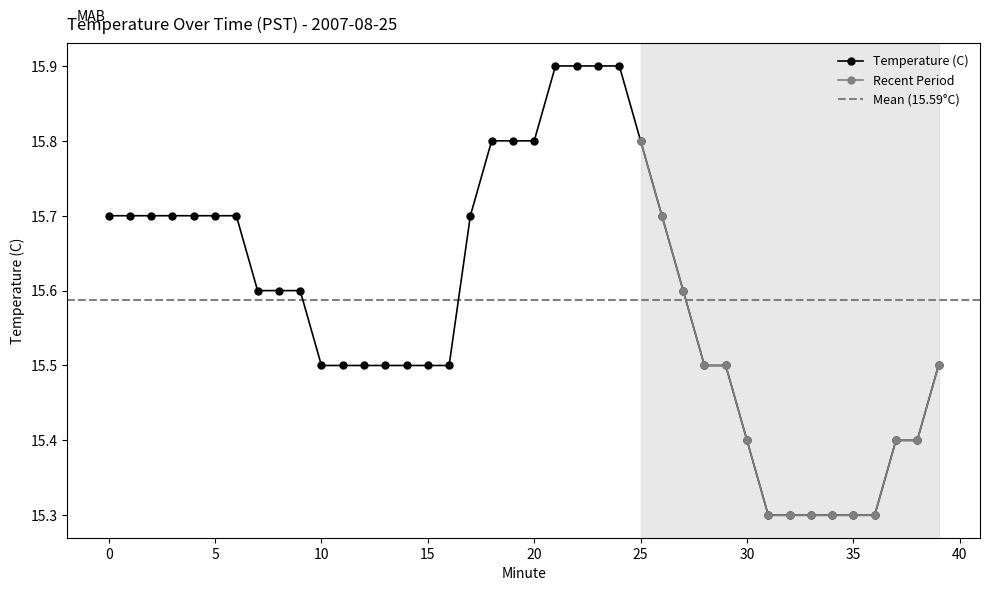

List the labels in order of value, largest first.

21, 22, 23, 24, 18, 19, 20, 25, 0, 1, 2, 3, 4, 5, 6, 17, 26, 7, 8, 9, 27, 10, 11, 12, 13, 14, 15, 16, 28, 29, 39, 30, 37, 38, 31, 32, 33, 34, 35, 36